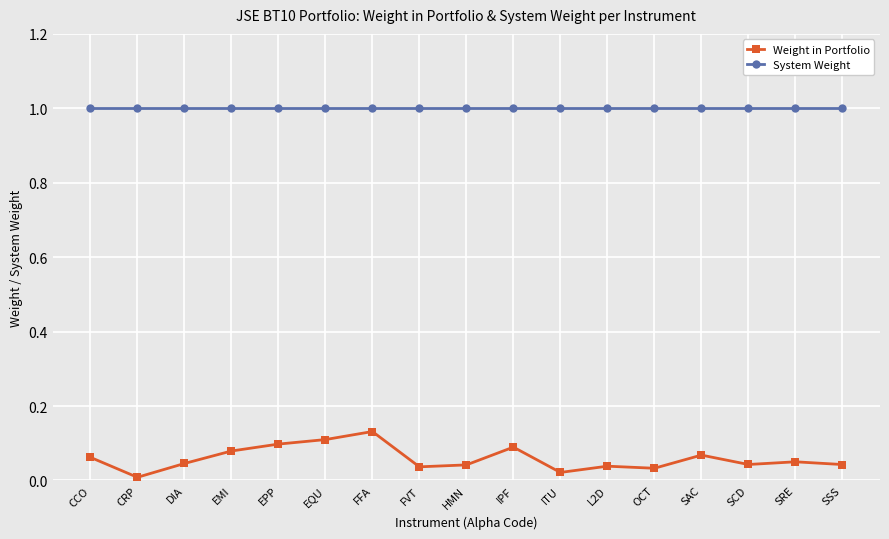

What is the sum of the System Weight values at IPF and SAC?

2.0